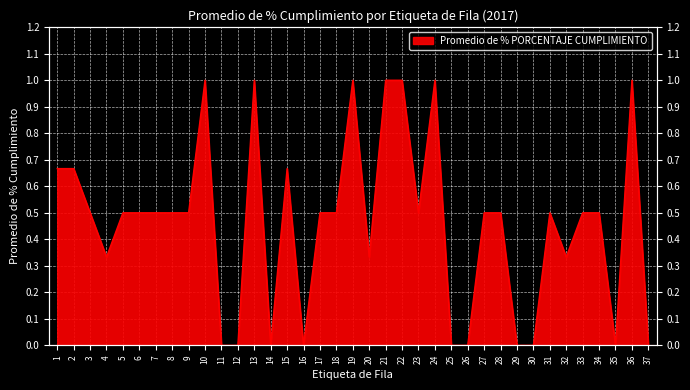

What is the change in value from 5 to 16?

-0.5